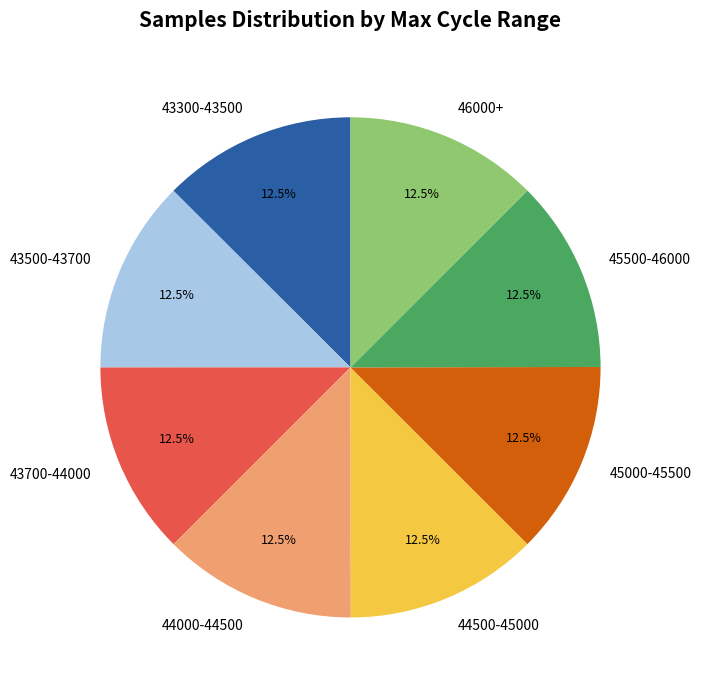

How much of the chart is everything except 44000-44500?

87.5%